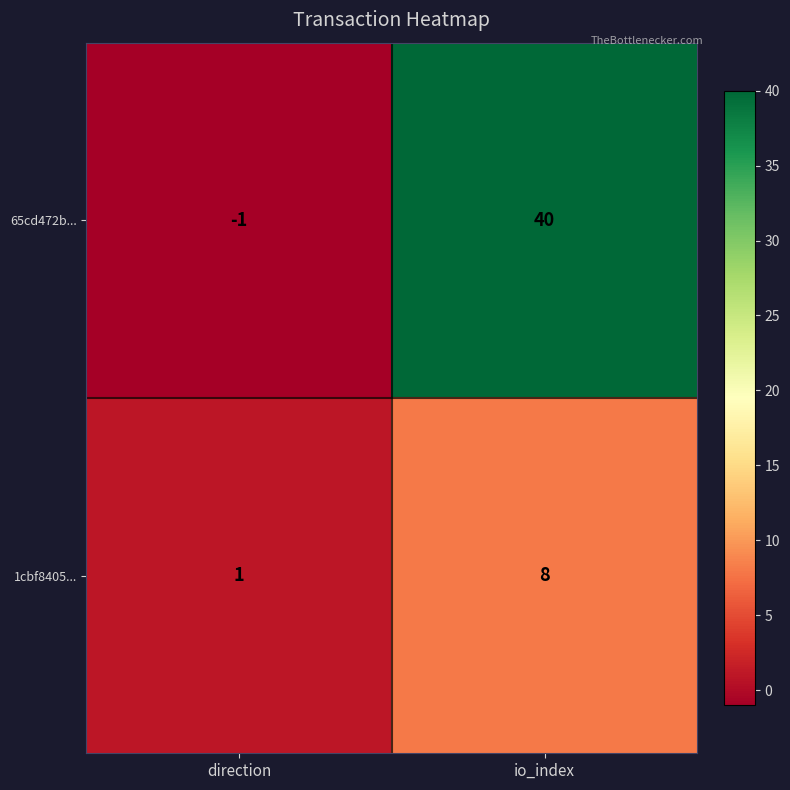

Which series has the largest total across all categories?

65cd472b...